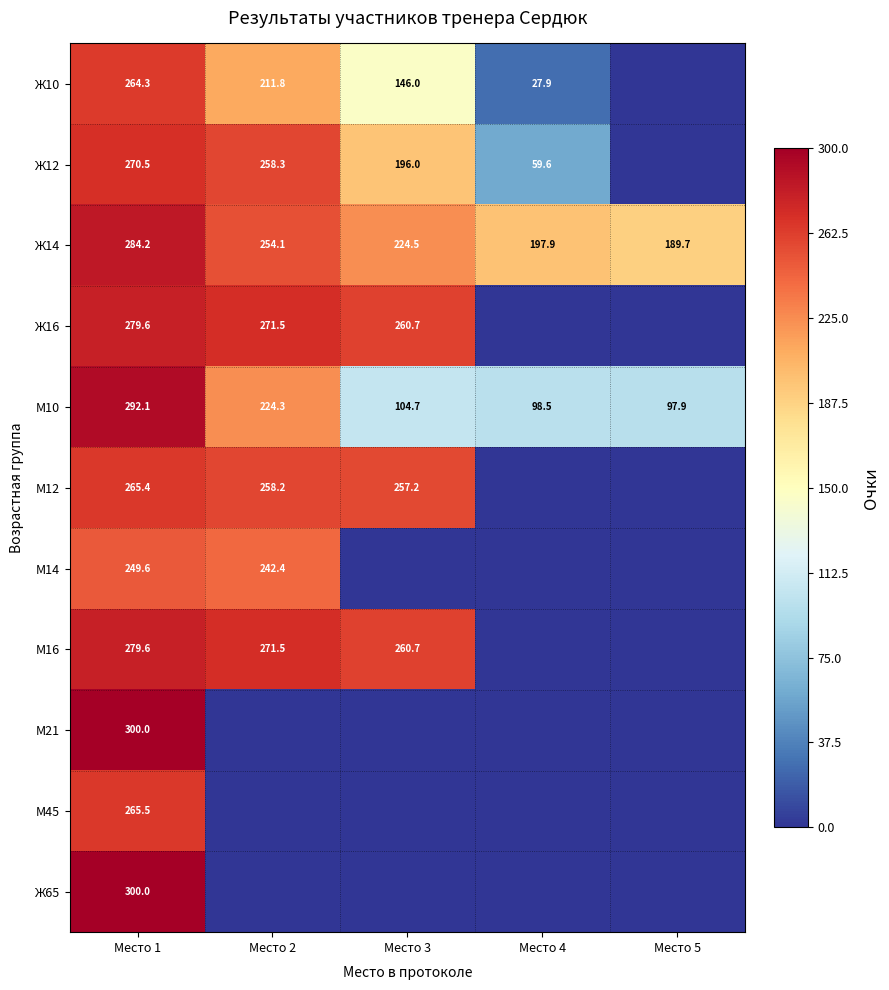

At which category does the chart reach its peak across all series?

Место 1